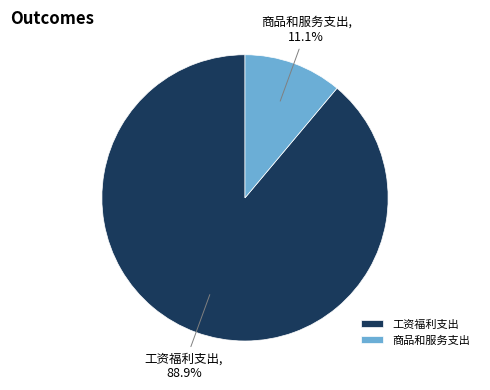

To the nearest percent, what is the combined percentage of 工资福利支出 and 商品和服务支出?

100%